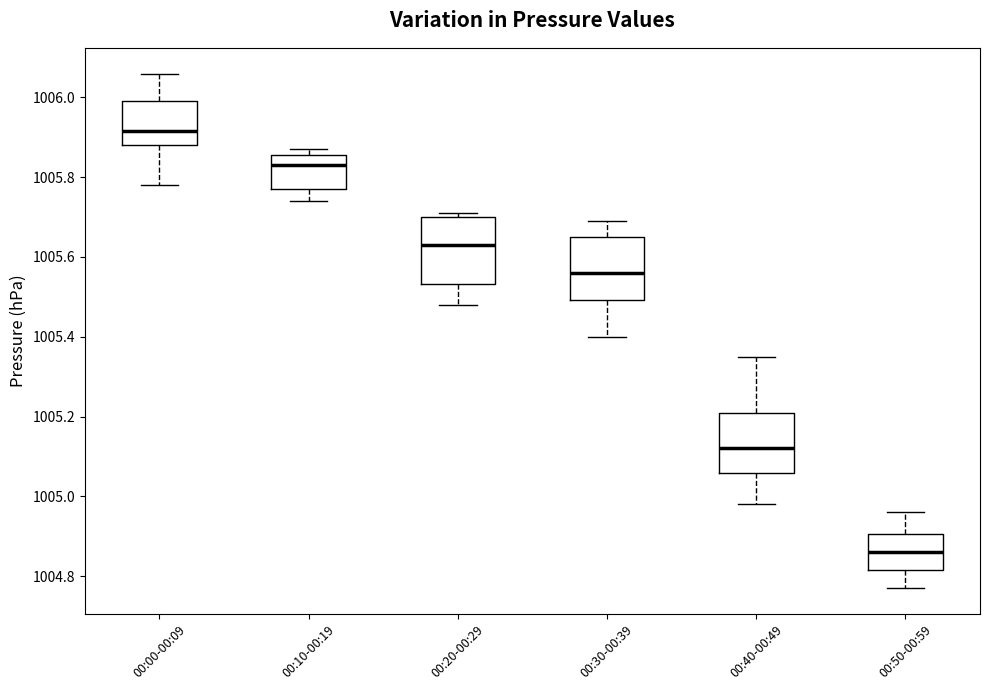

Reading left to right, transcribe this box plot: for each box, give where its median line is, the range the box spans, and where its two whiskers end, as read against the y-axis. The values are not printed on the chart, so give them approximately, as read against the axis.

00:00-00:09: median 1005.92, box 1005.88 to 1006.00, whiskers 1005.78 to 1006.06
00:10-00:19: median 1005.84, box 1005.78 to 1005.86, whiskers 1005.74 to 1005.88
00:20-00:29: median 1005.64, box 1005.54 to 1005.70, whiskers 1005.48 to 1005.72
00:30-00:39: median 1005.56, box 1005.50 to 1005.66, whiskers 1005.40 to 1005.70
00:40-00:49: median 1005.12, box 1005.06 to 1005.22, whiskers 1004.98 to 1005.36
00:50-00:59: median 1004.86, box 1004.82 to 1004.90, whiskers 1004.78 to 1004.96